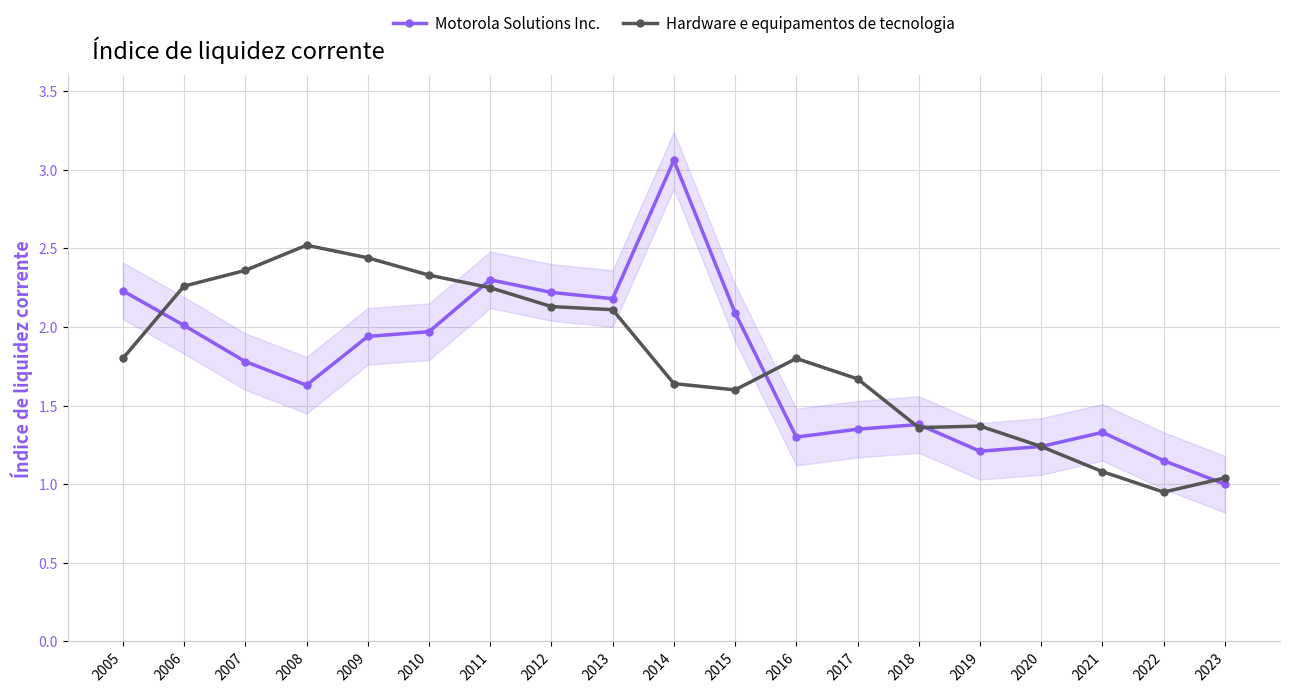

What are all the series names shown in the legend?

Motorola Solutions Inc., Hardware e equipamentos de tecnologia